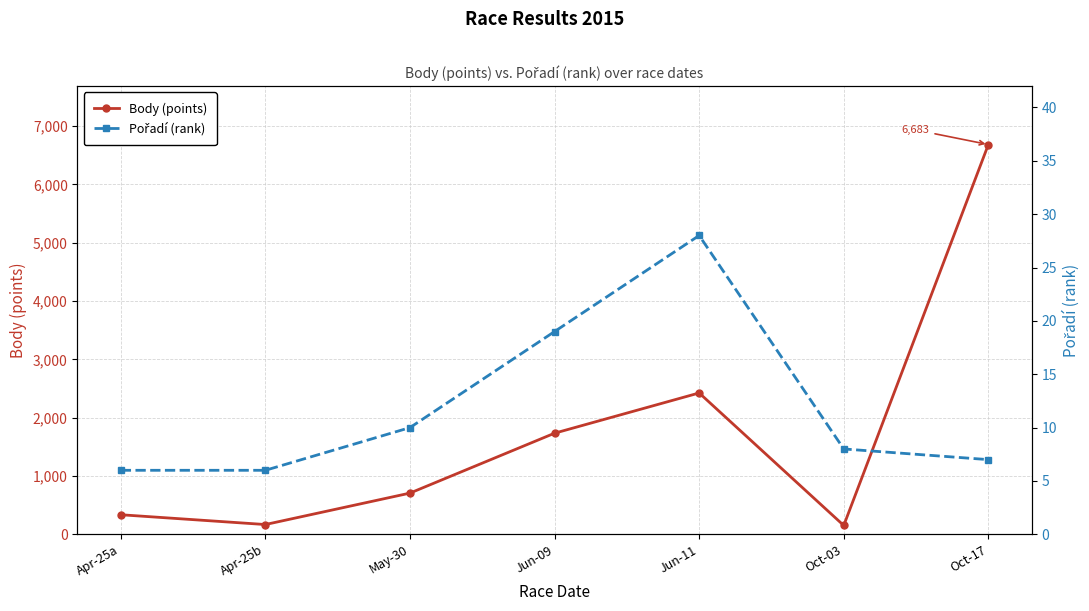

Where is Pořadí (rank) nearest to the value 17?

Jun-09